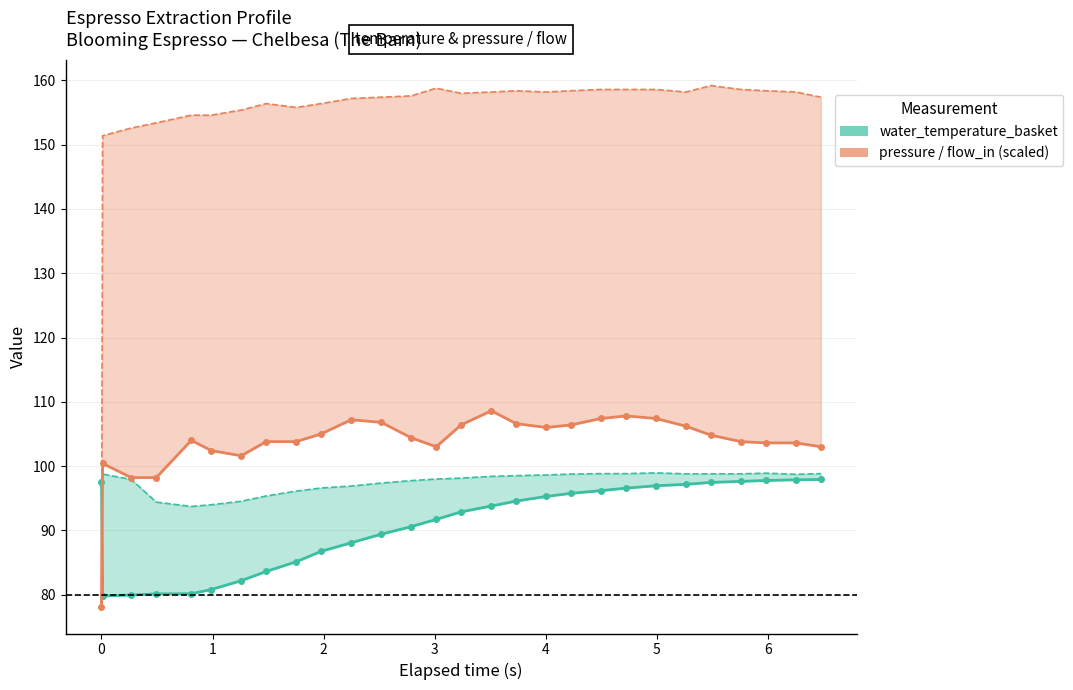

True or false: water_temperature_basket has more than 2 points higher than both neighbors.

False